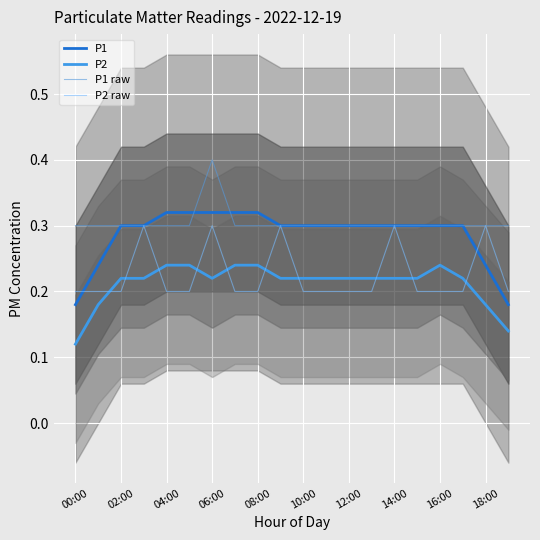

Which category has the highest value in the P1 raw series?

06:00